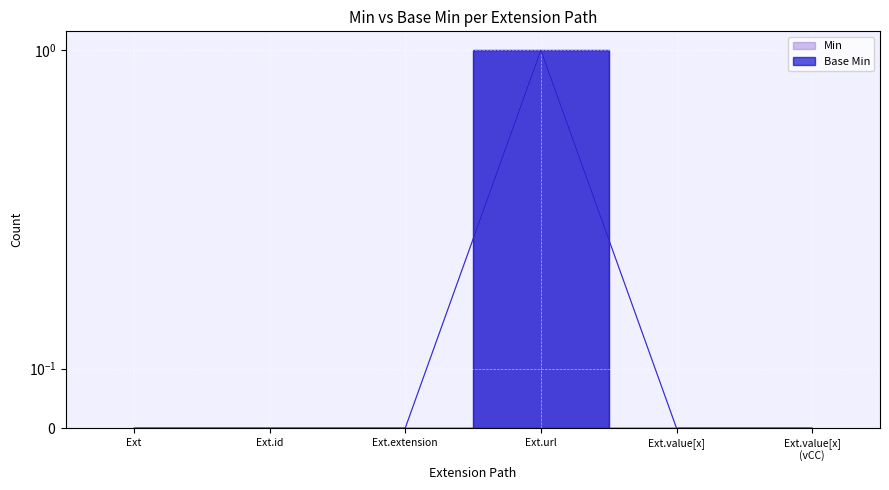

What is the sum of all Base Min values?

1